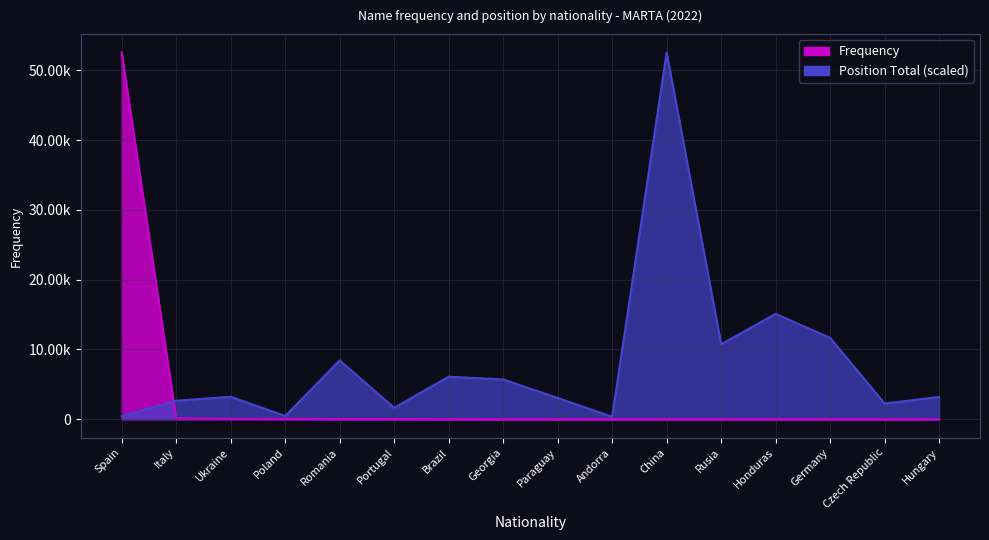

What is the total value across all series at Italy?

2799.5